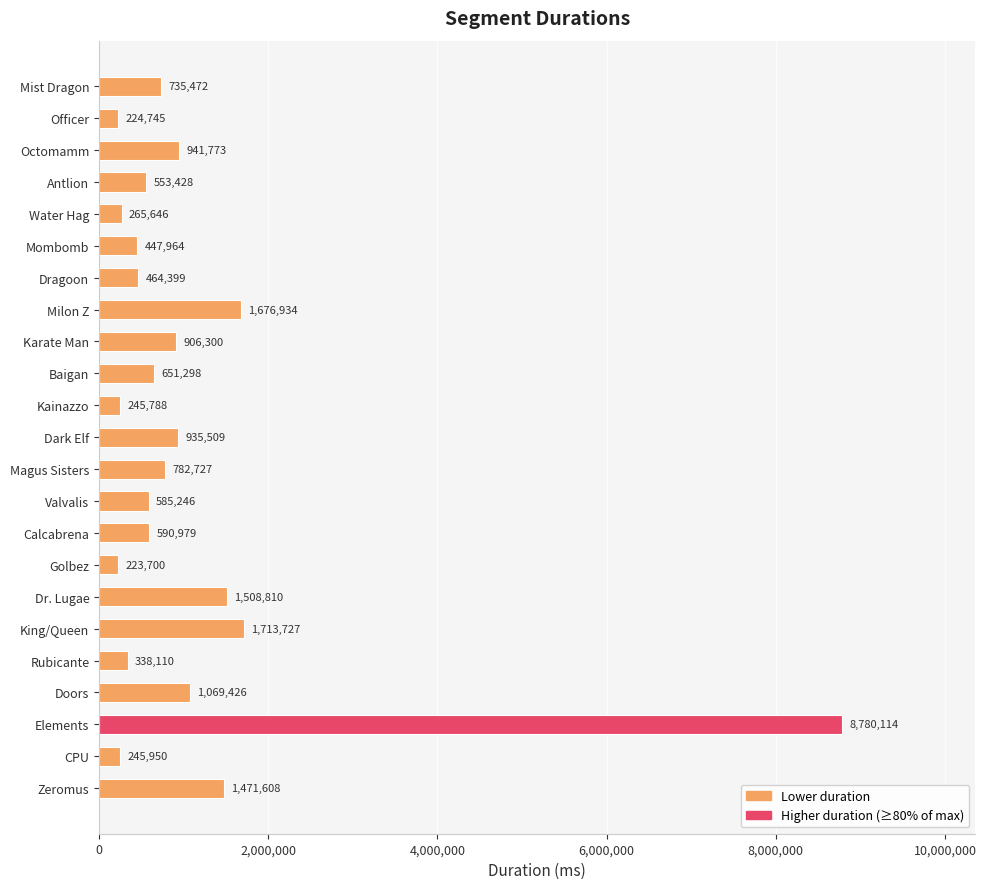

What is the smallest value displayed?

223700